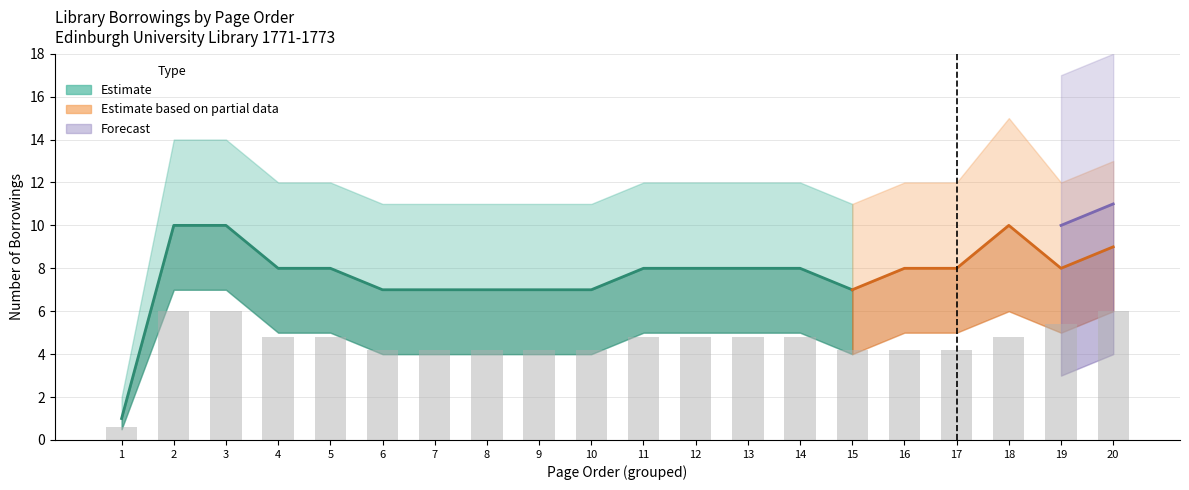

List the series in order of their peak value, lowest first.

lower_band, lower_partial, numBorrowings, numBorrowings_partial, upper_band, upper_partial